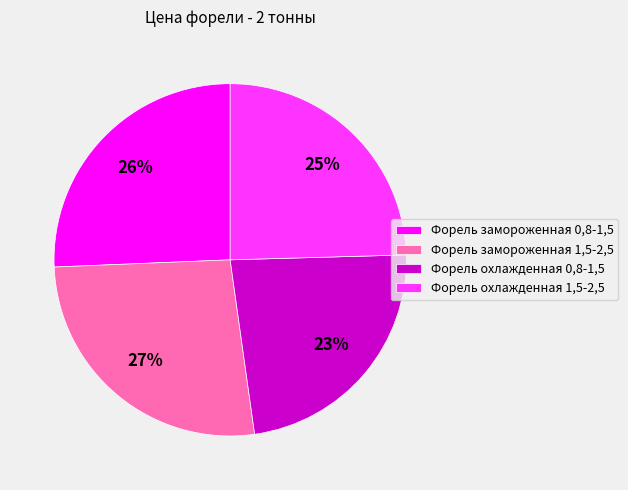

To the nearest percent, what portion does Форель охлажденная 0,8-1,5 represent?

23%